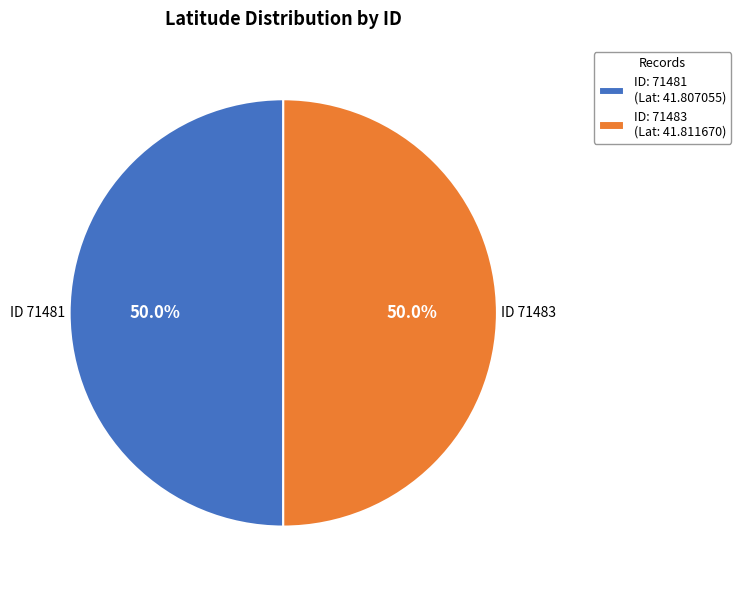

What is the ratio of the value at ID: 71483 (Lat: 41.811670) to the value at ID: 71481 (Lat: 41.807055)?

1.0